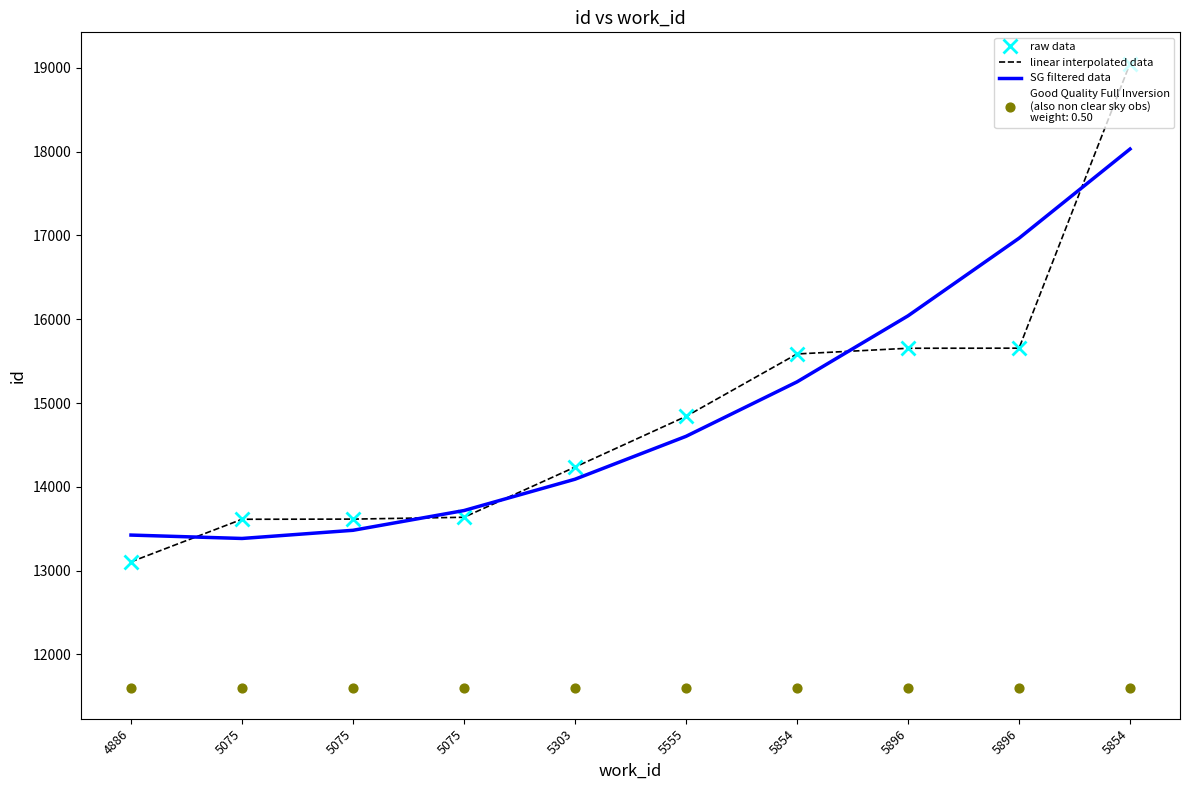

Which series has the largest total across all categories?

raw data